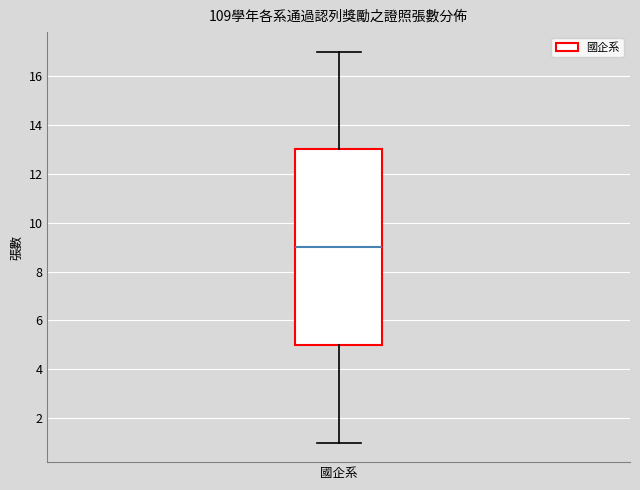

Where does the median line of the box for 國企系 sit on the y-axis? The values are not printed on the chart, so give them approximately, as read against the axis.

9